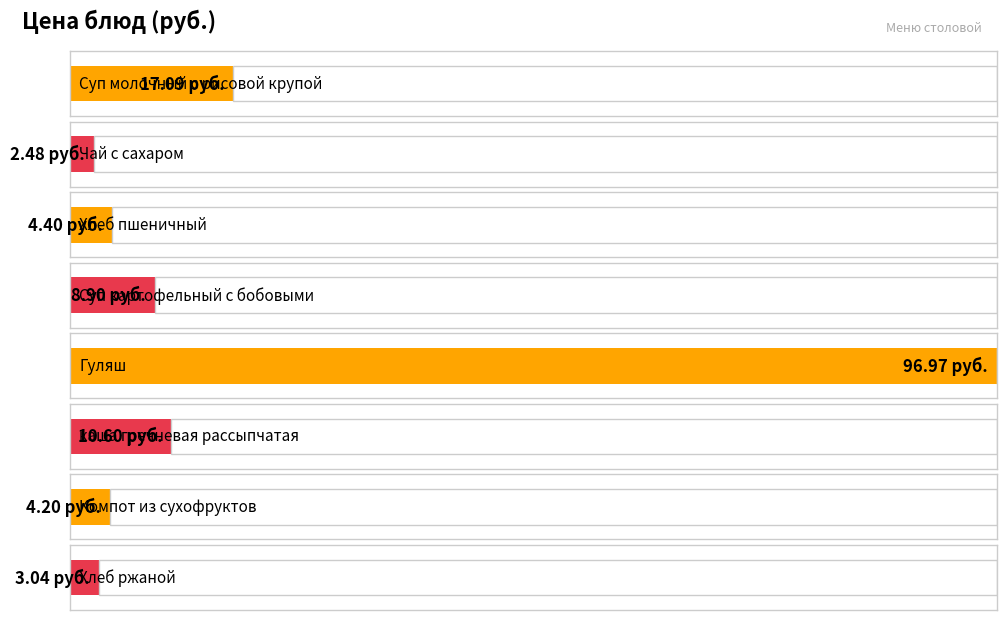

What is the maximum value shown in the chart?

97.0